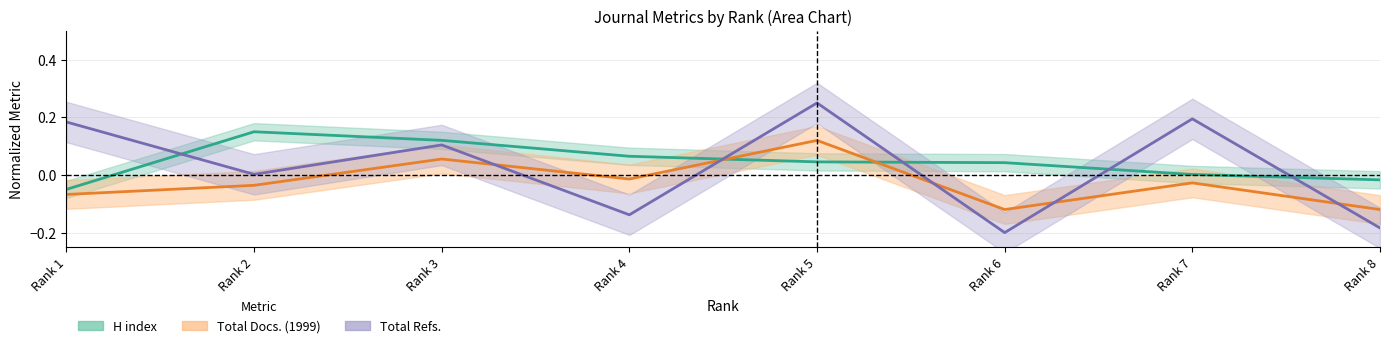

List the series in order of their peak value, lowest first.

Total Docs. (1999), H index, Total Refs.